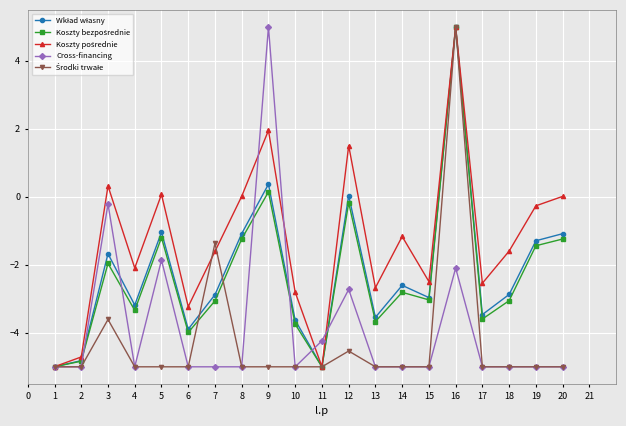

At which label does Cross-financing reach its peak?

9